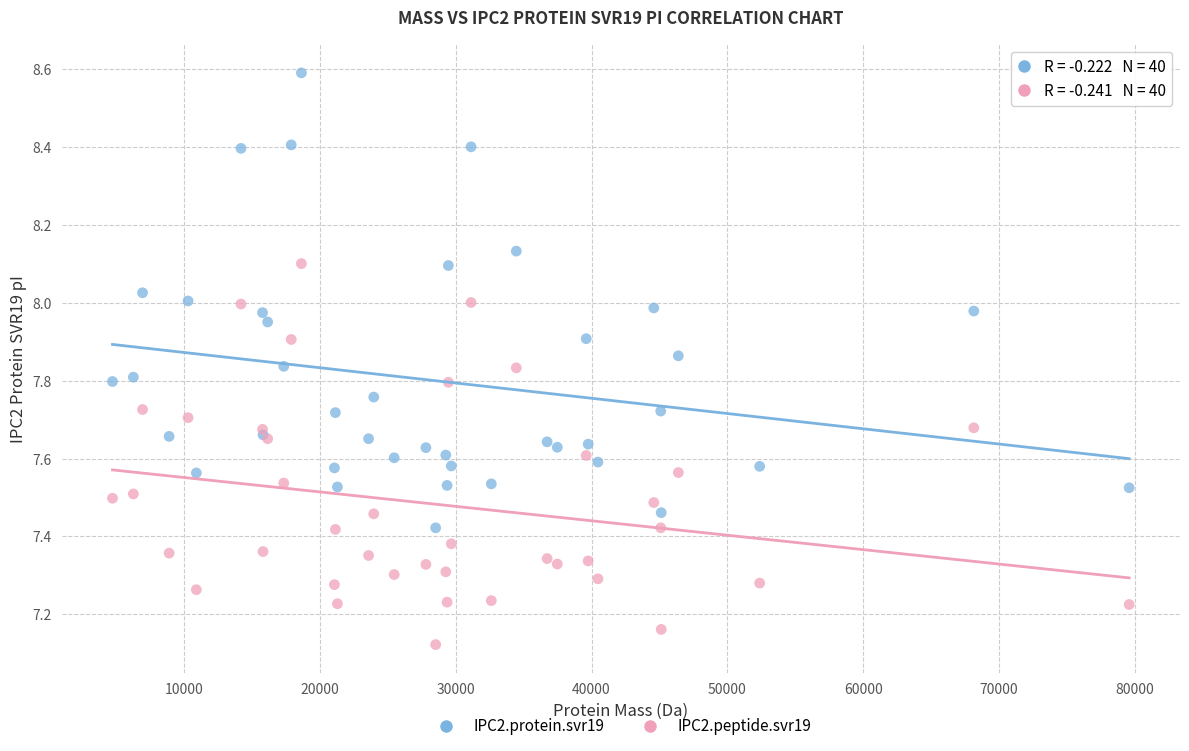

Which series reaches the maximum Y coordinate?

IPC2.protein.svr19